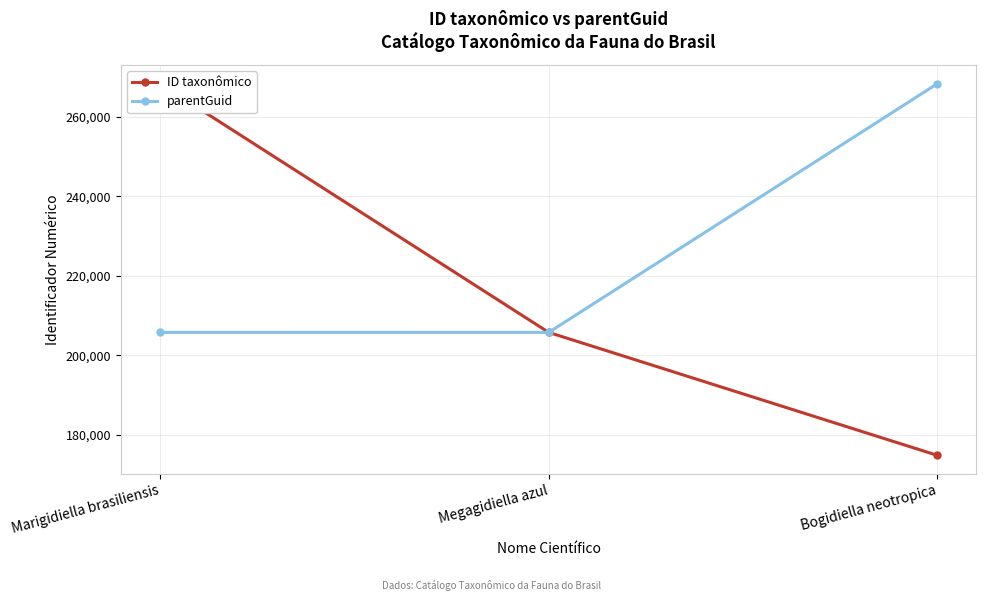

At which category is the sum across all series the highest?

Marigidiella brasiliensis